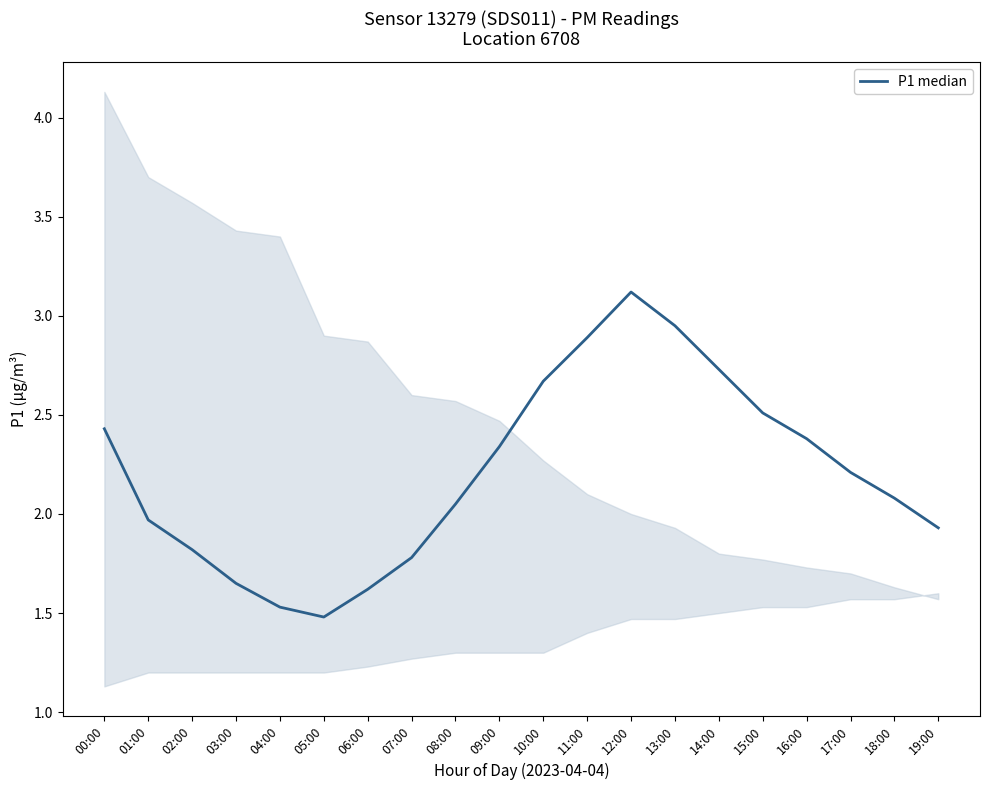

The chart shows a value of 2.5 at 04:00. True or false?

False